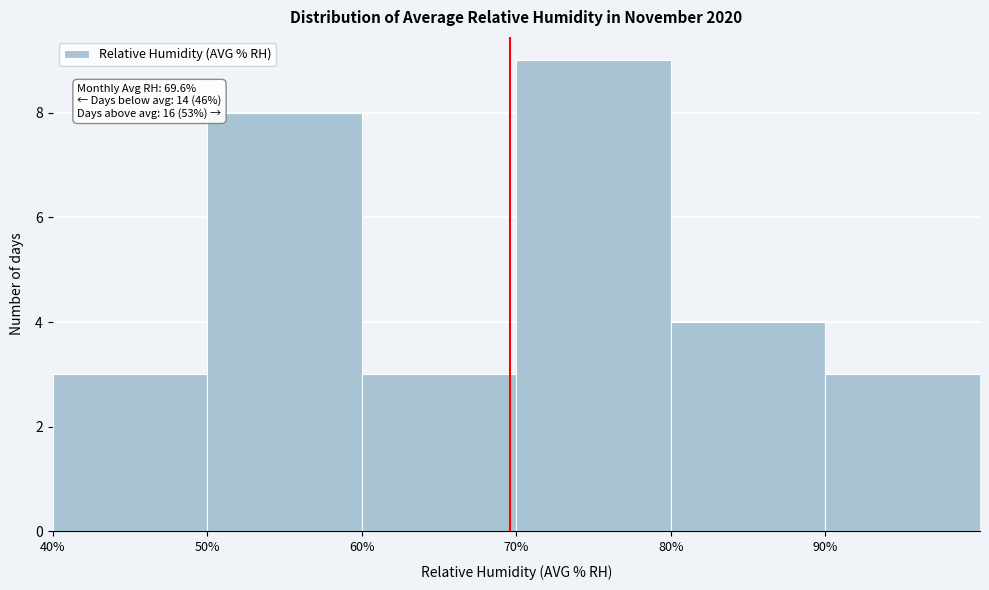

Over which range of the x-axis is the bar tallest?

70 to 80